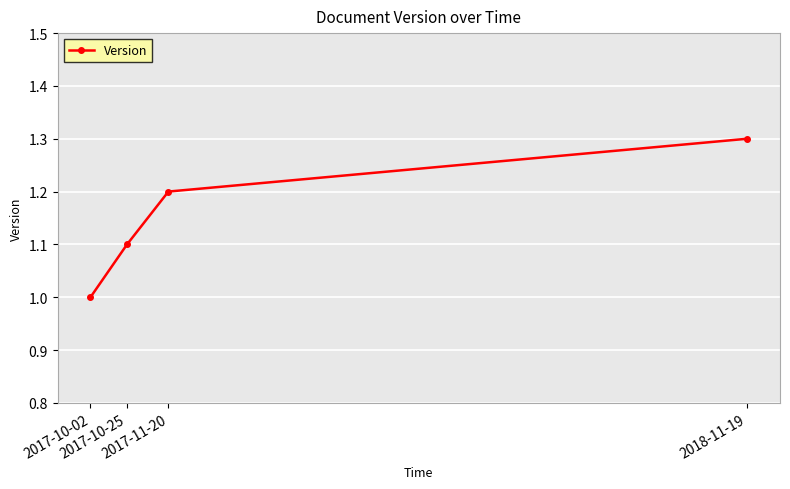

What is the approximate value at 2017-10-25?

1.1